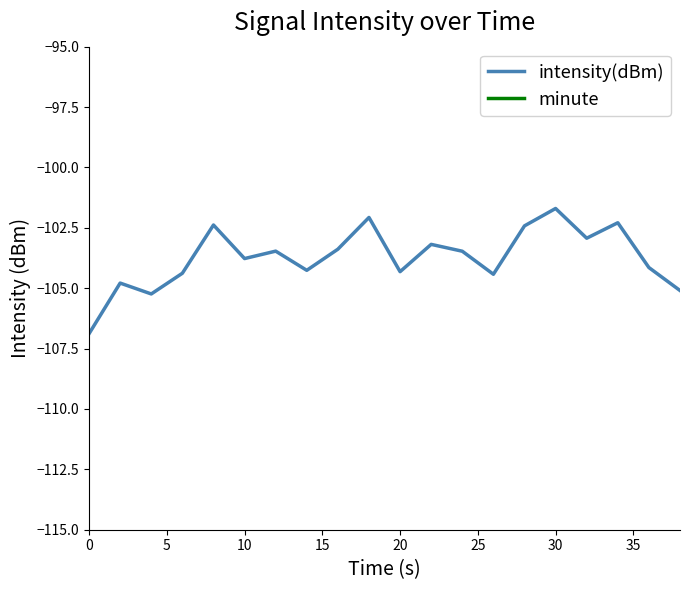

Is it true that intensity(dBm) equals -101.7 at 30?

True